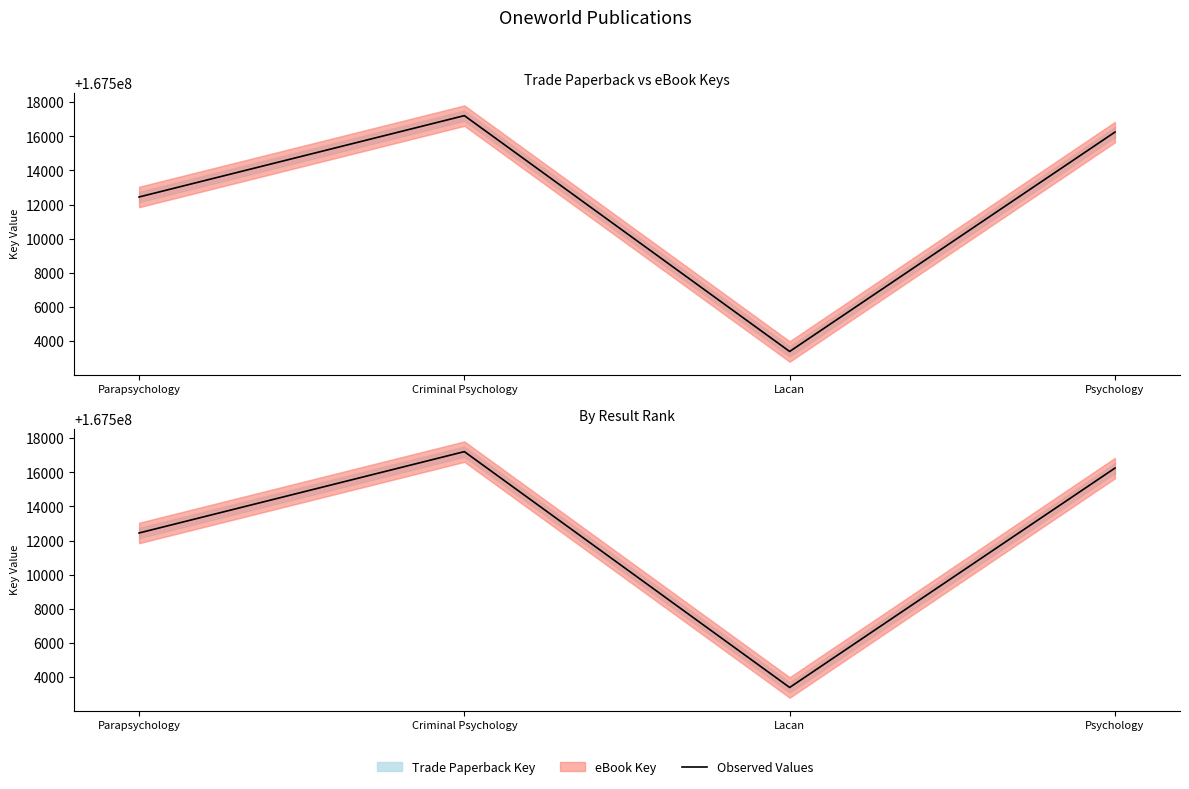

True or false: the data shows 167503388 at Lacan.

True